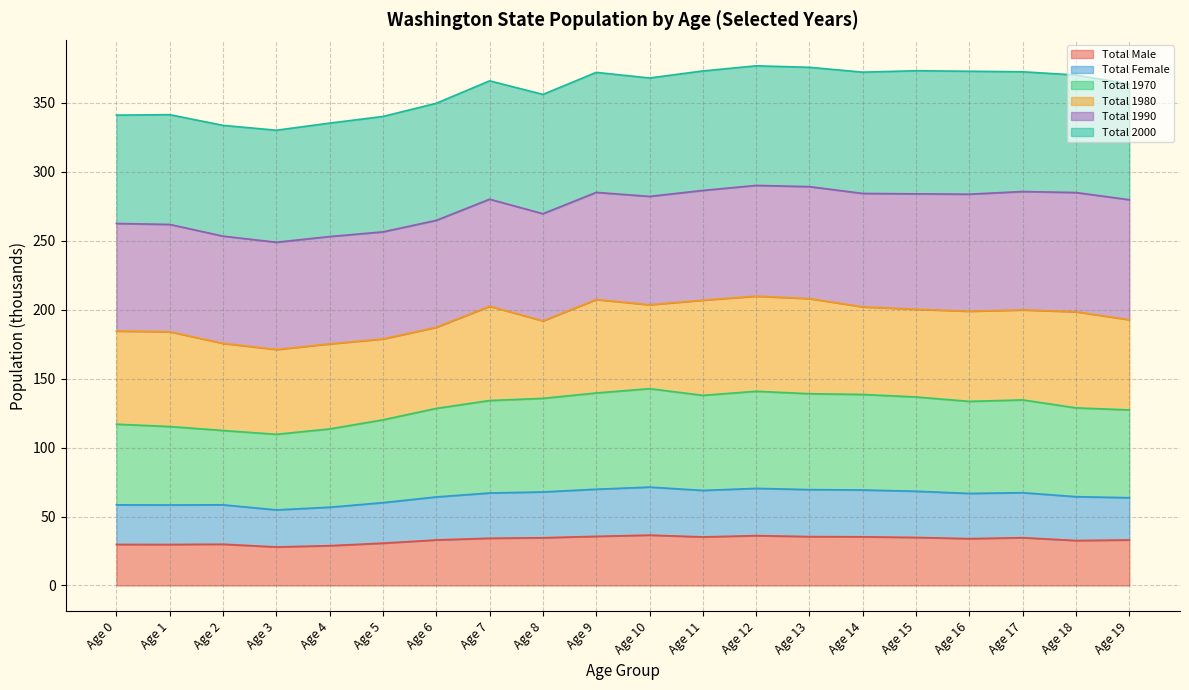

What is the minimum value for Total Male?

28.0